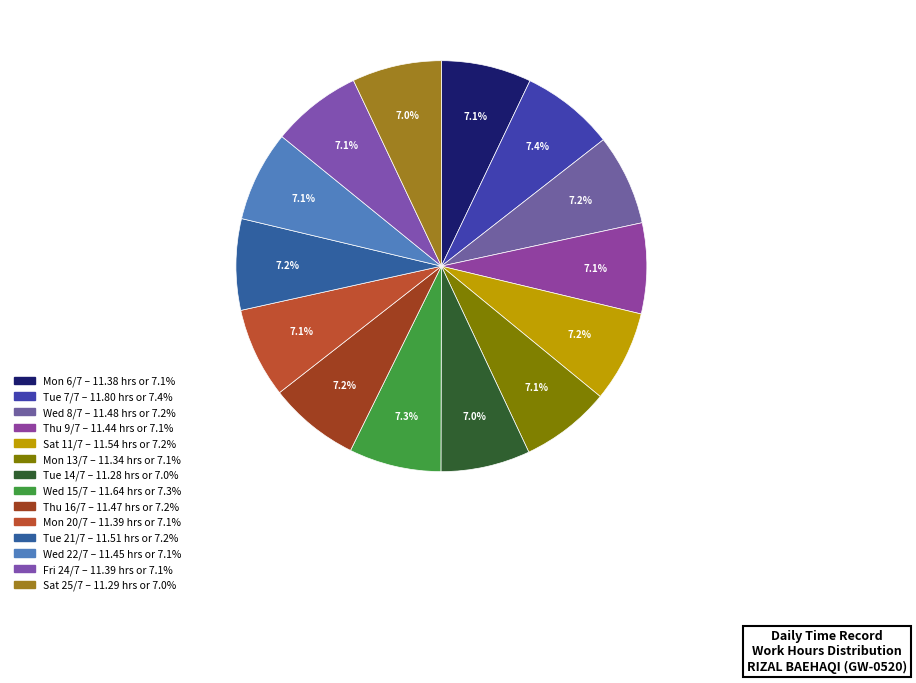

To the nearest percent, what portion does Wed 8/7 represent?

7%